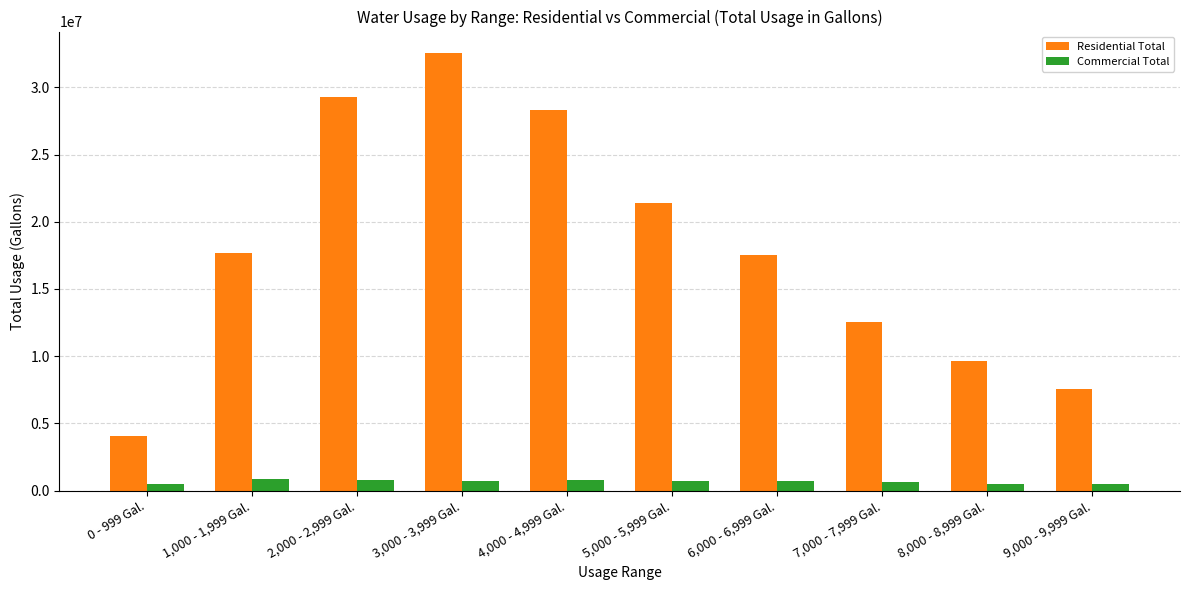

Rank the series at 8,000 - 8,999 Gal. from highest to lowest value.

Residential Total, Commercial Total